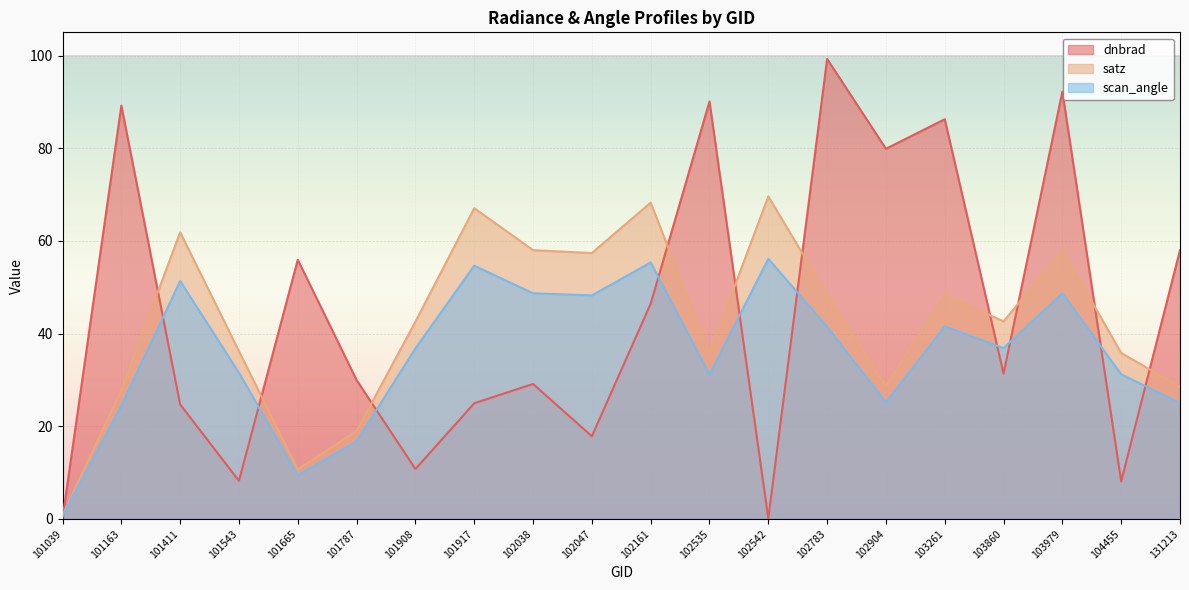

Where is scan_angle nearest to the value 28?

102904